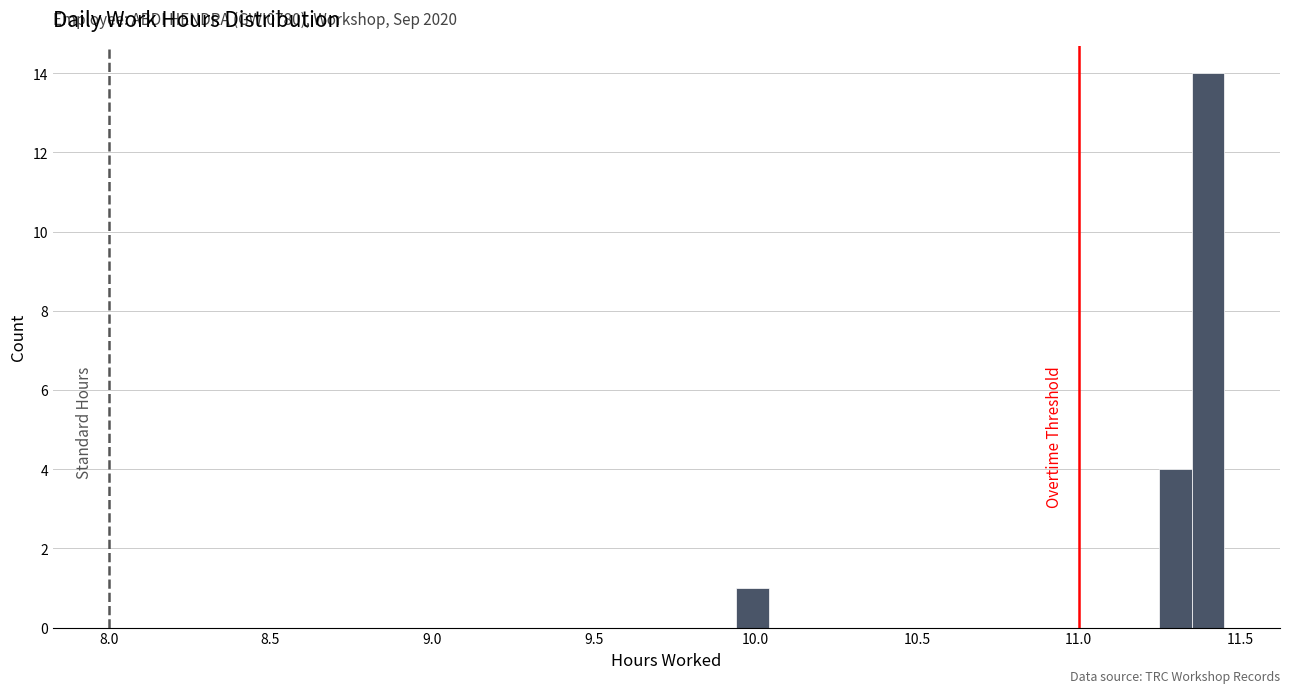

Around what value on the x-axis is the tallest bar? Give the approximate position of its centre, as read against the axis.

11.40